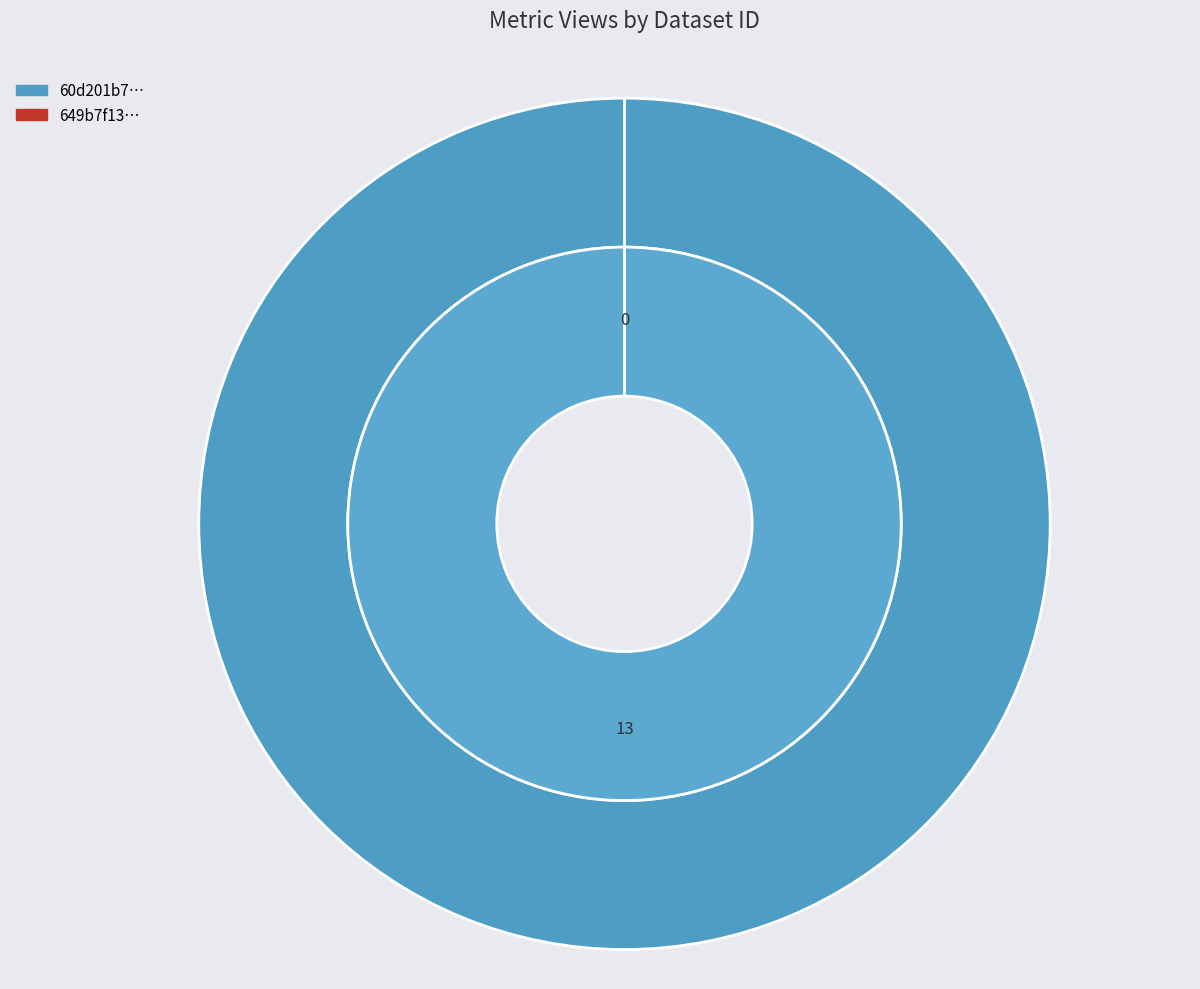

Does 60d201b70781901deb63326b account for over 50% of the chart?

Yes